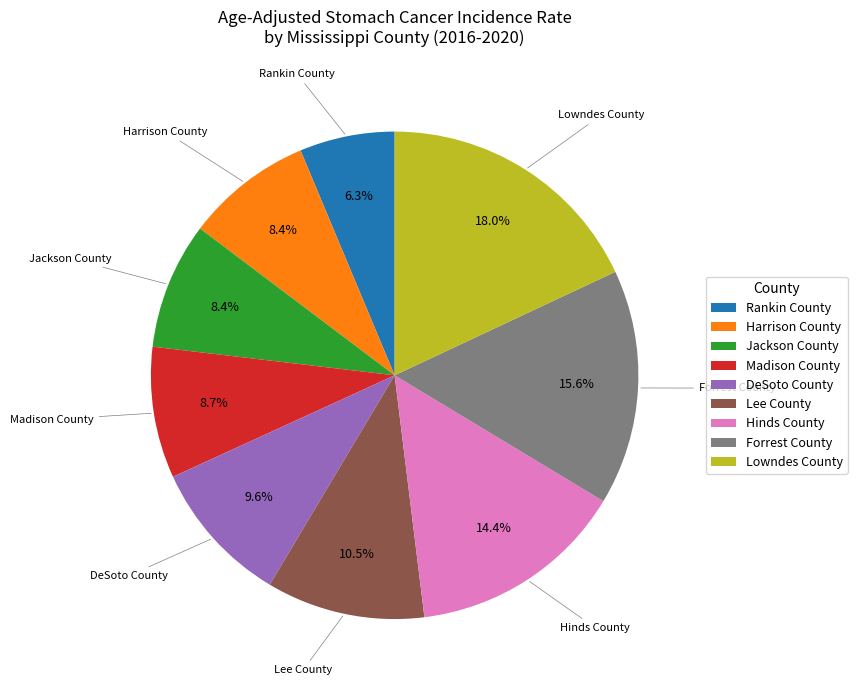

Is it true that Forrest County is 4% of the pie?

False